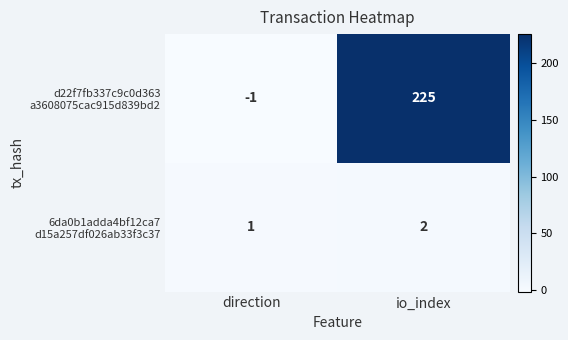

At which category is the sum across all series the highest?

io_index